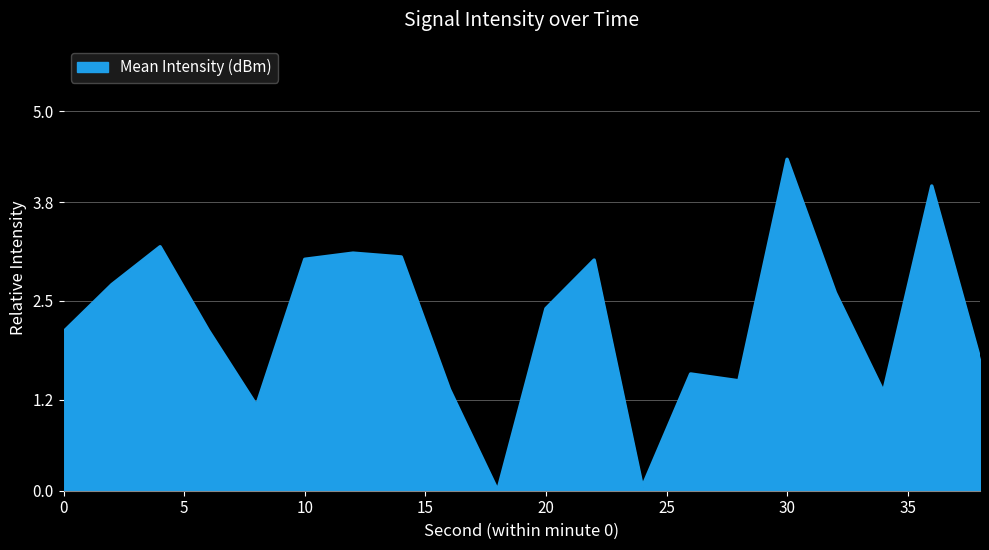

How many interior local valleys (lower than both neighbors) does the data have?

5